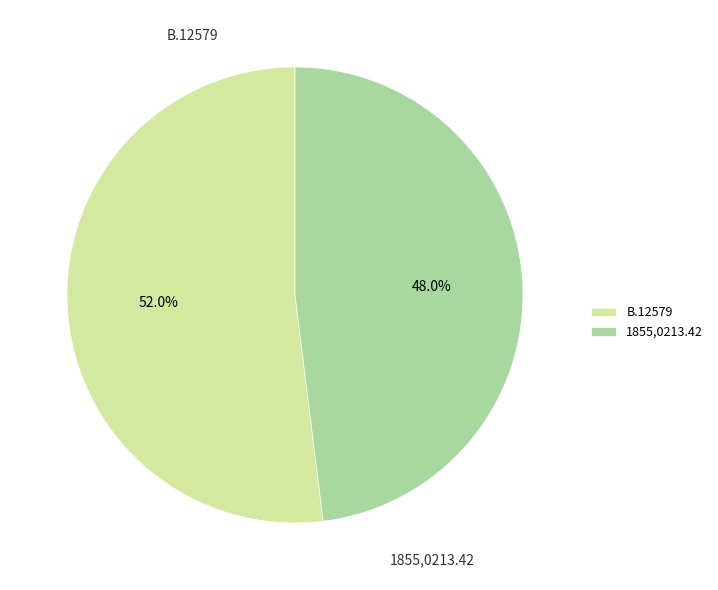

Rank the categories by value from highest to lowest.

B.12579, 1855,0213.42